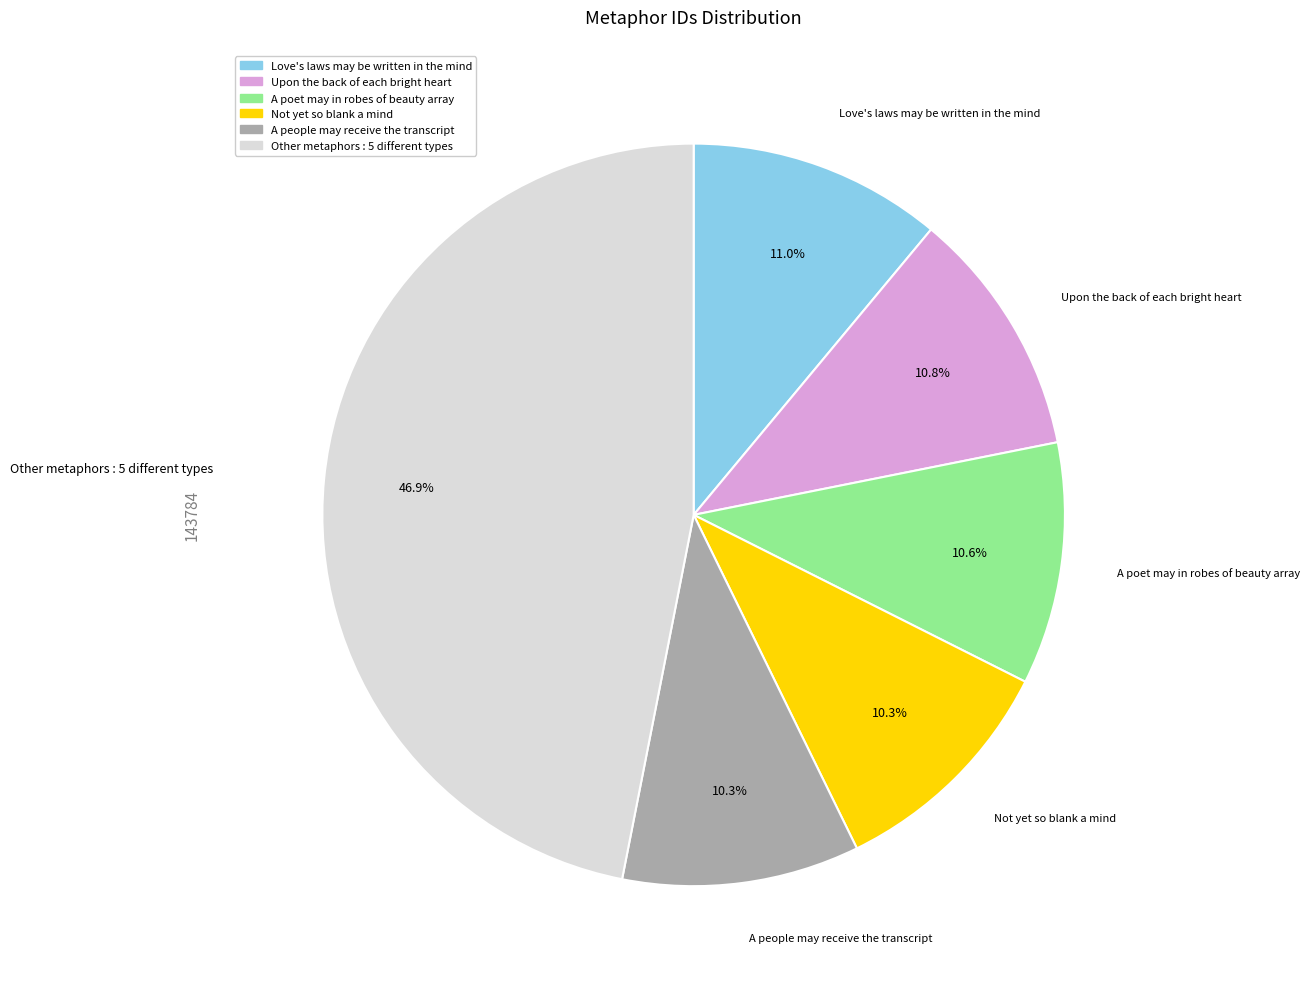

Count the number of slices in the pie.

6